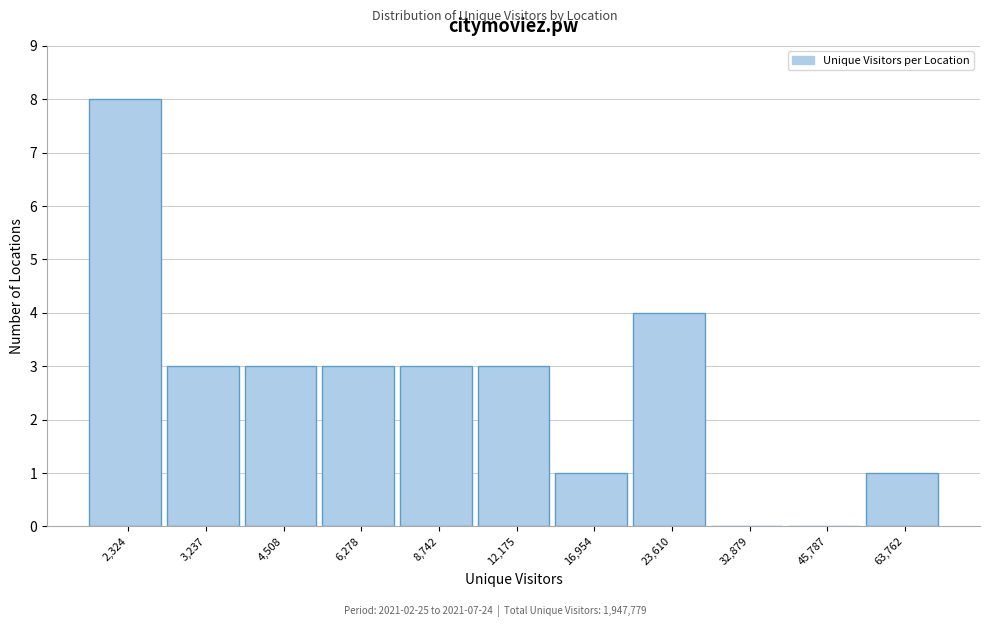

Reading left to right, extract all data points from this chart.

2,324=8	3,237=3	4,508=3	6,278=3	8,742=3	12,175=3	16,954=1	23,610=4	32,879=0	45,787=0	63,762=1